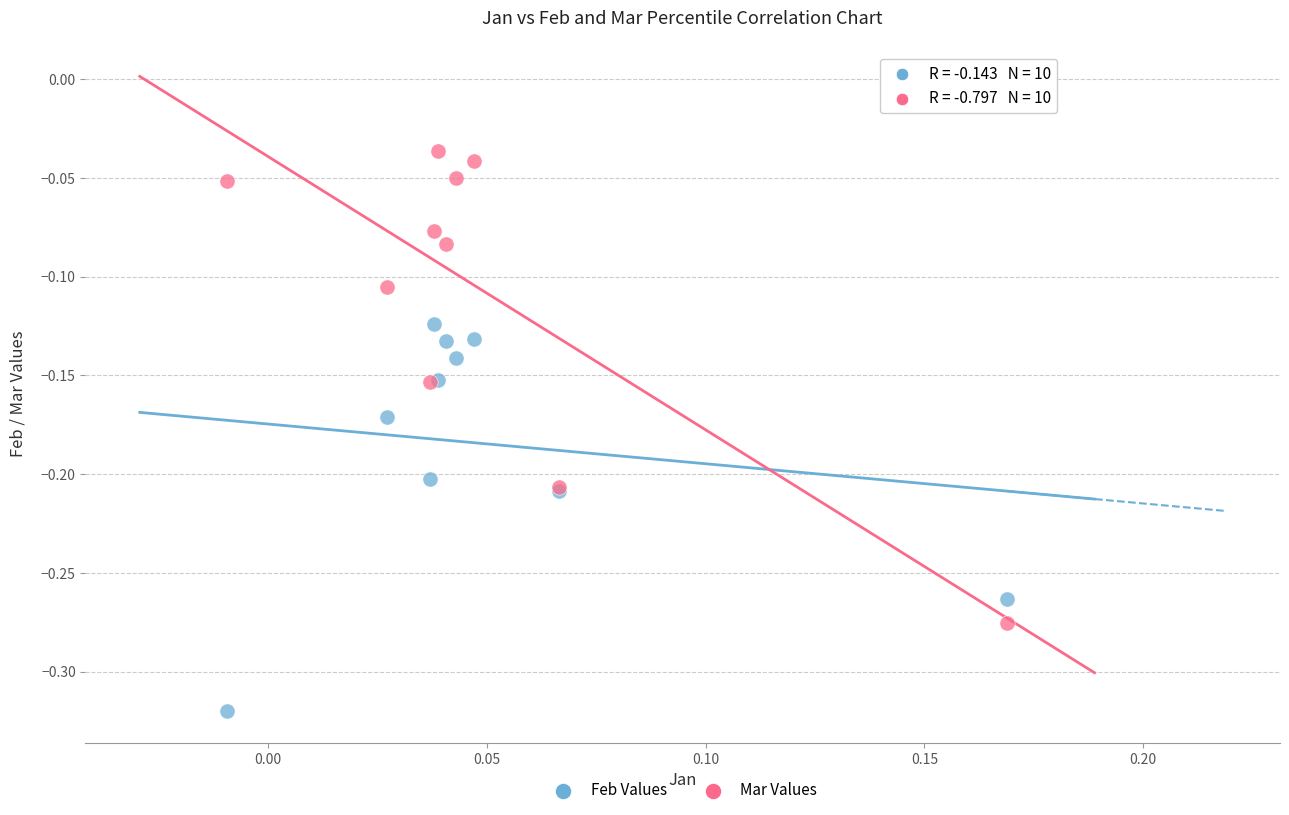

Which series reaches the maximum Y coordinate?

Mar Values